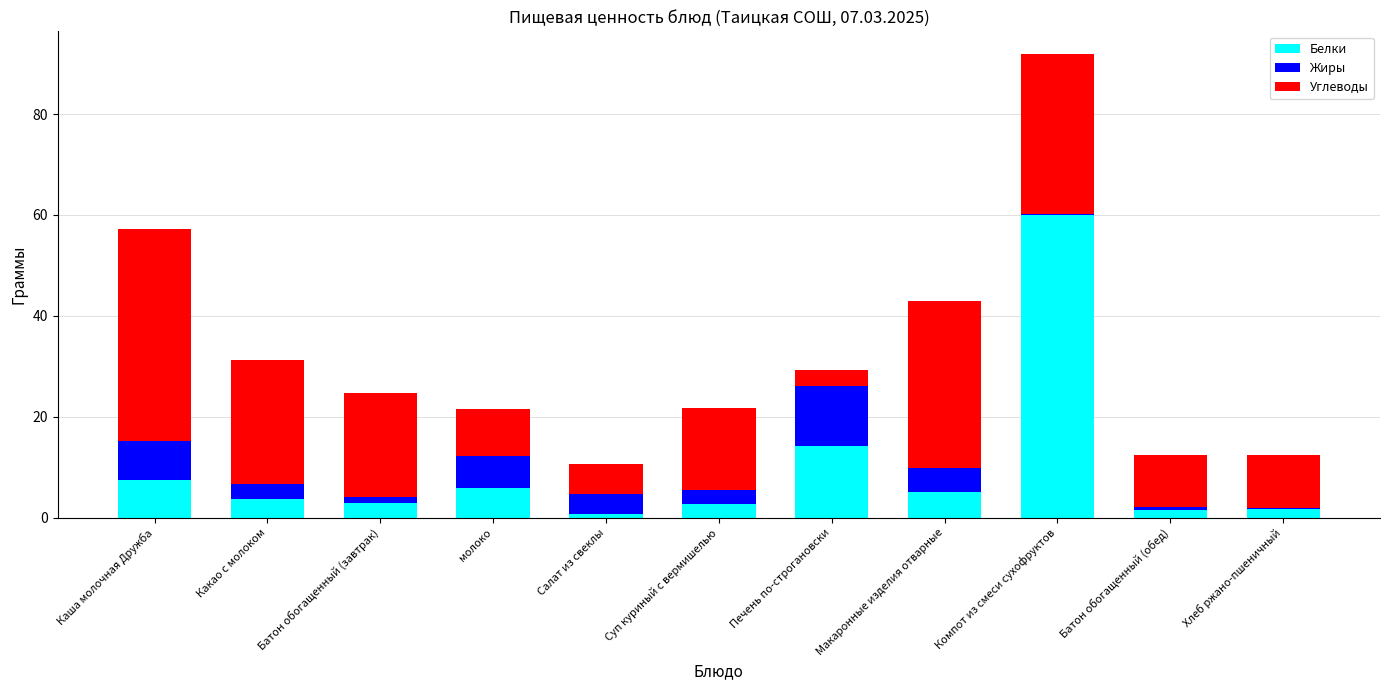

What is the sum of the Белки values at Компот из смеси сухофруктов and Суп куриный с вермишелью?

62.8